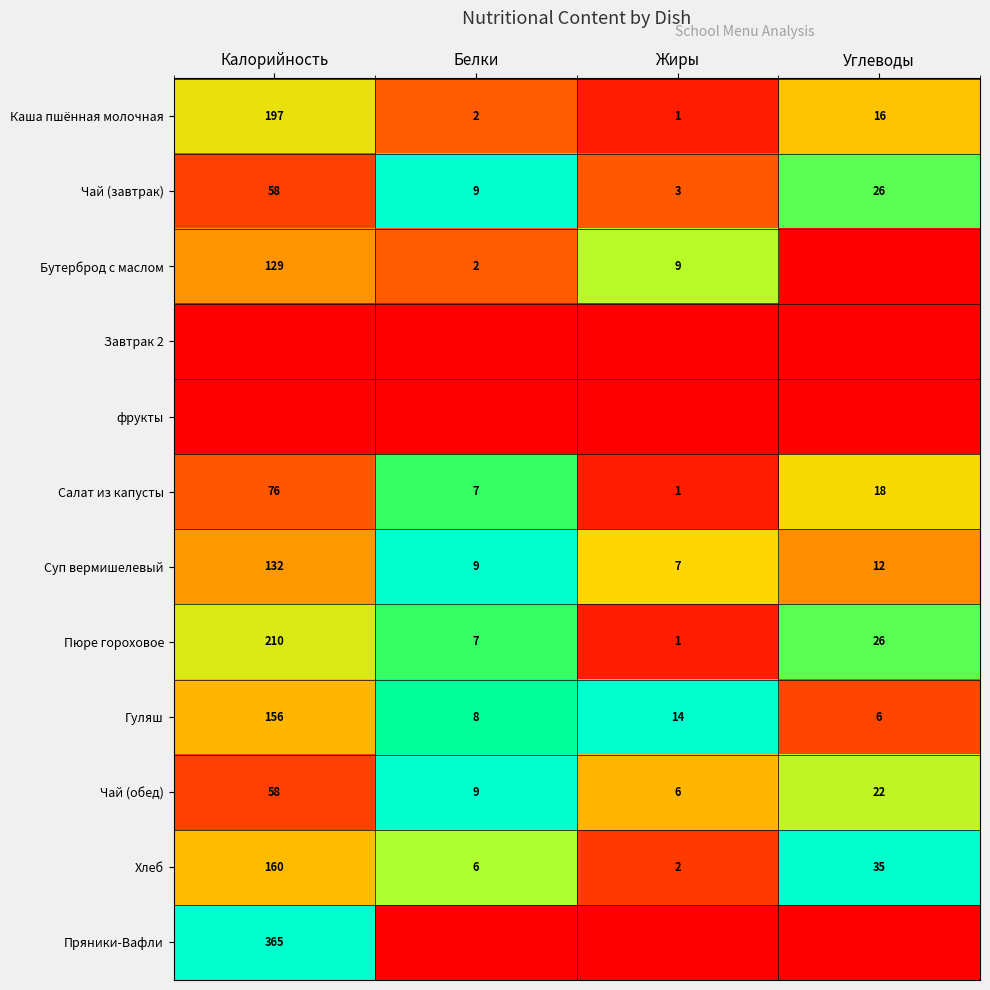

What is the difference between the second highest and minimum values in the Хлеб series?

33